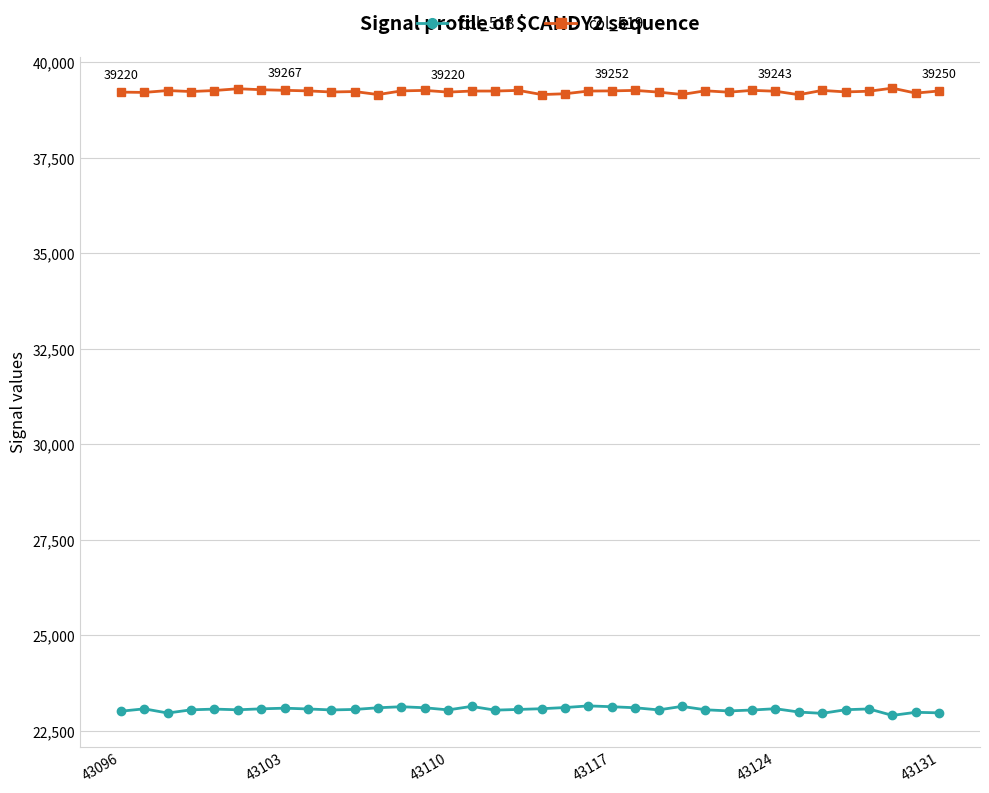

In col_518, how many points are lower than both neighbors (excluding endpoints)?

9